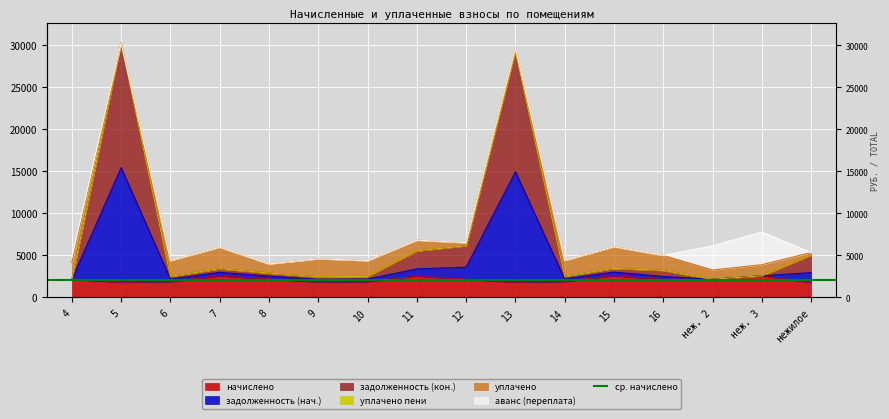

The задолженность (нач.) series shows 2511.4 at 14. True or false?

True